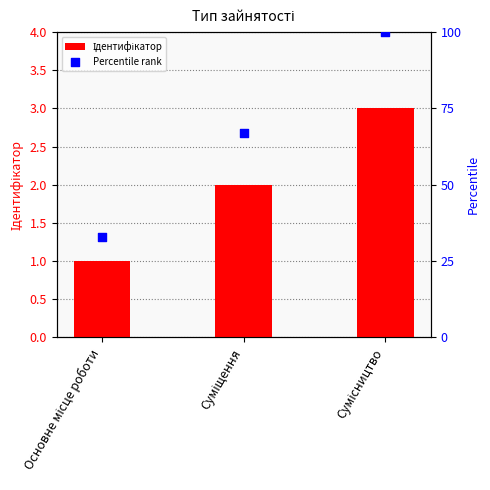

Which series reaches the minimum Y coordinate?

Ідентифікатор